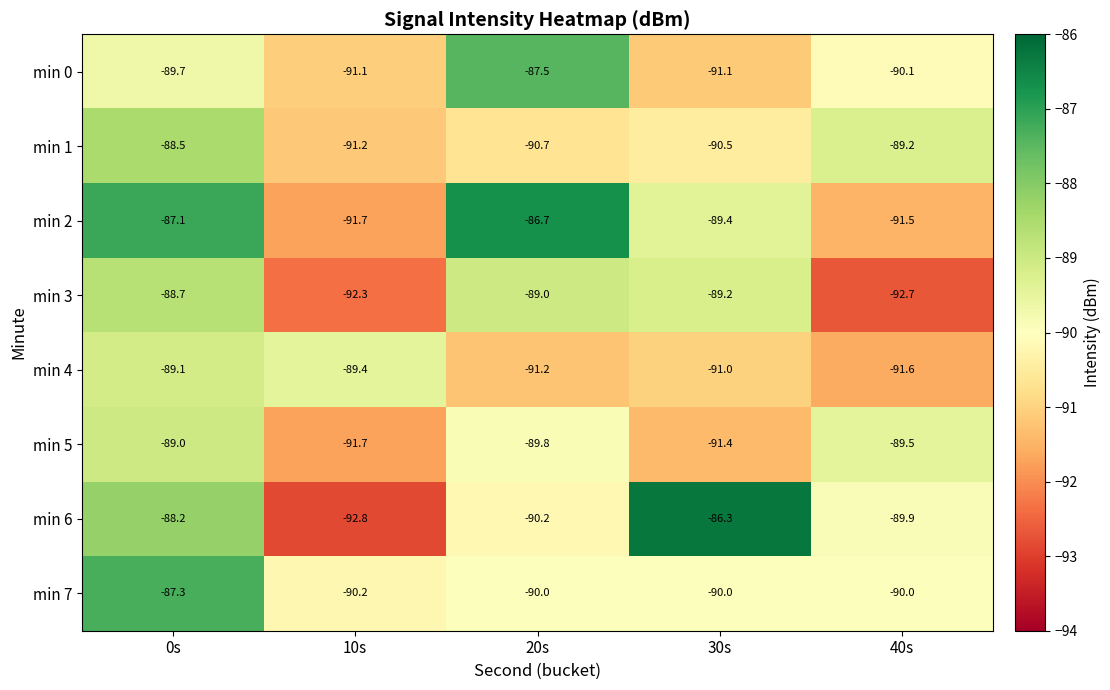

At which category is the sum across all series the highest?

0s